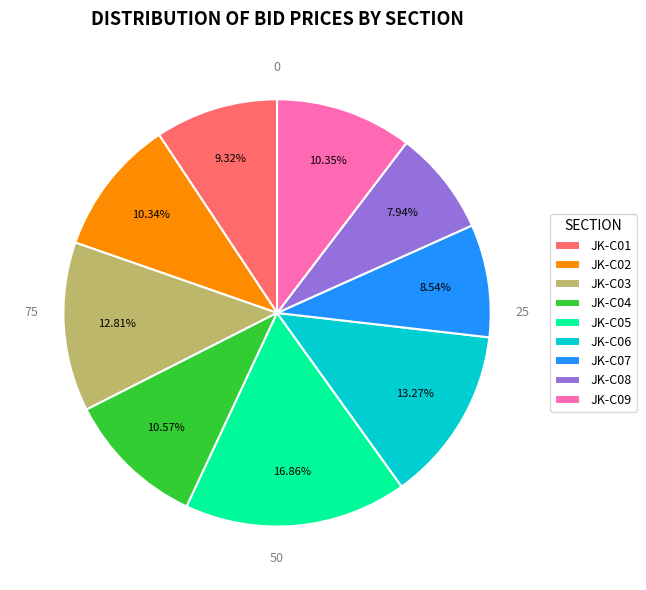

Is there a majority slice in this chart?

No